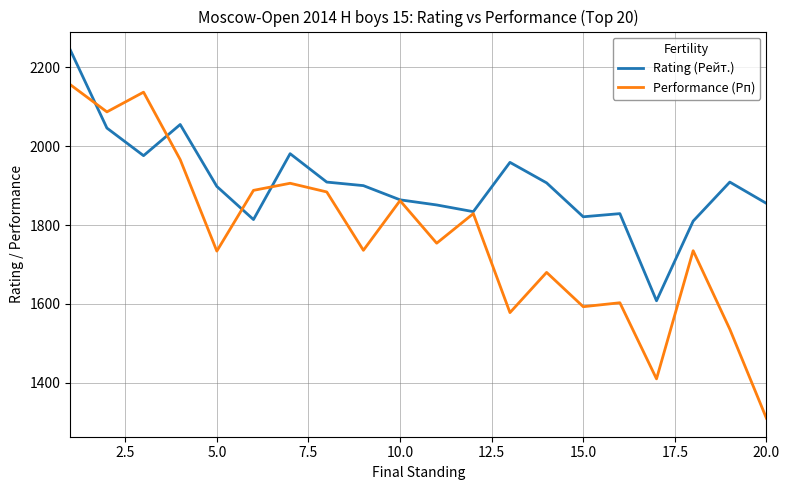

What is the lowest value of the Performance (Рп) series?

1310